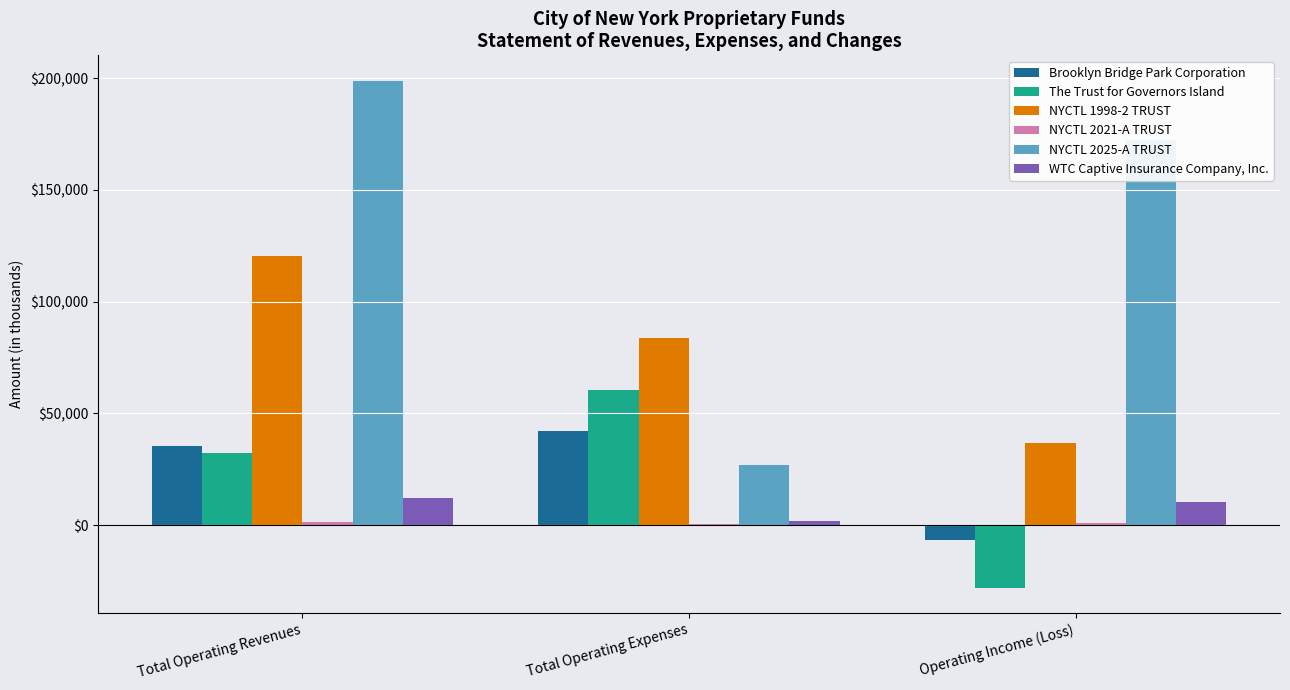

At which label is Brooklyn Bridge Park Corporation closest to 17735?

Total Operating Revenues